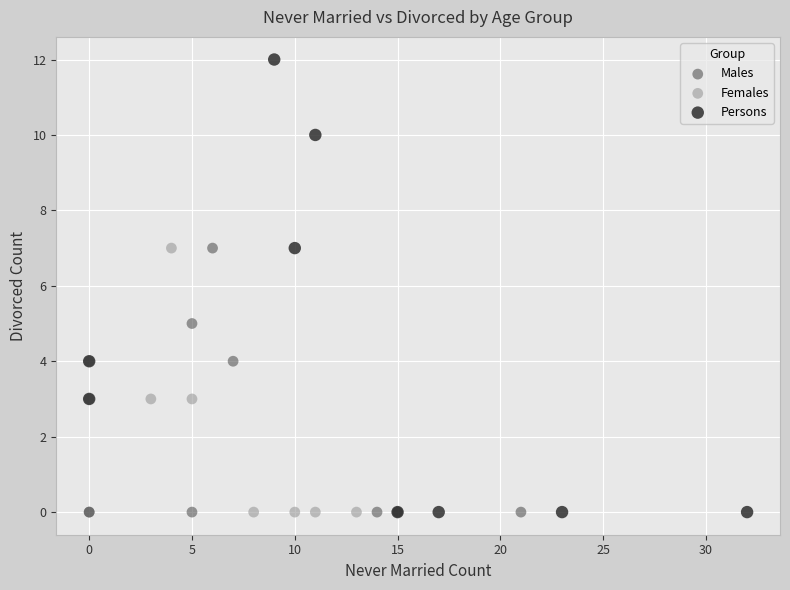

Which series reaches the maximum Y coordinate?

Persons